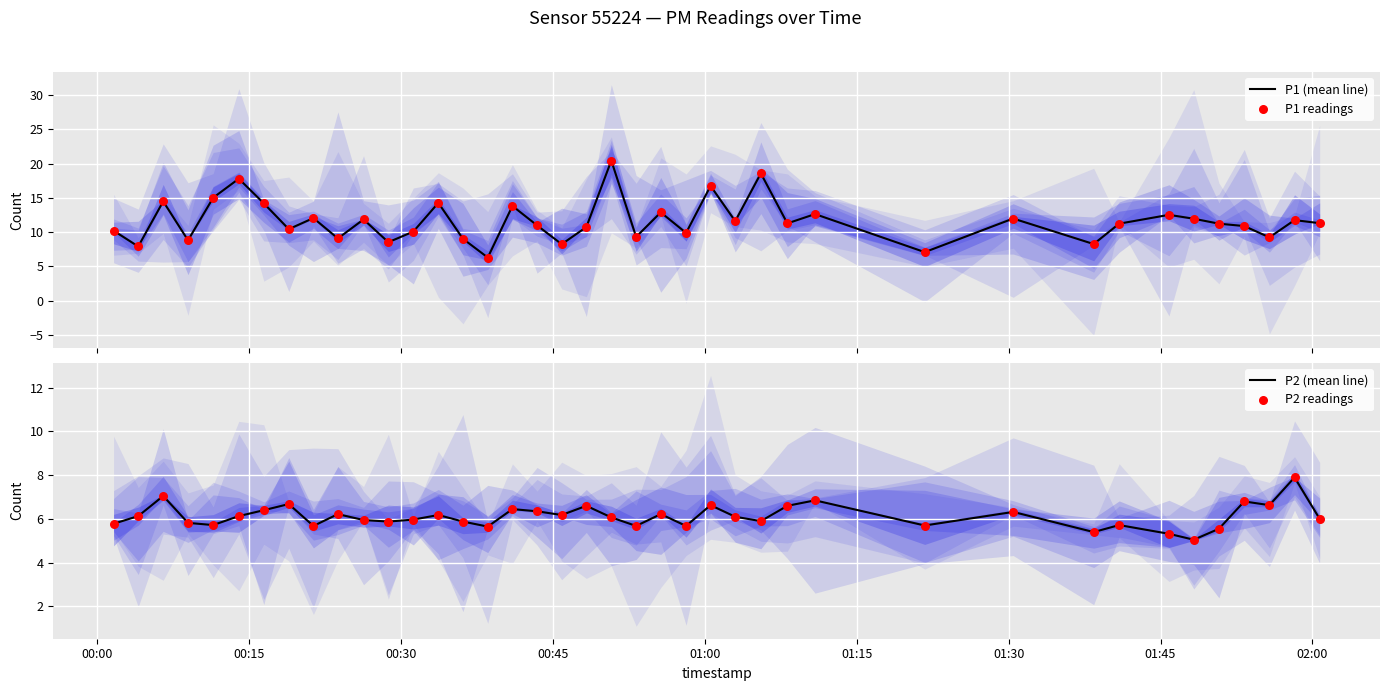

Which series reaches the minimum Y coordinate?

P2 (mean line)